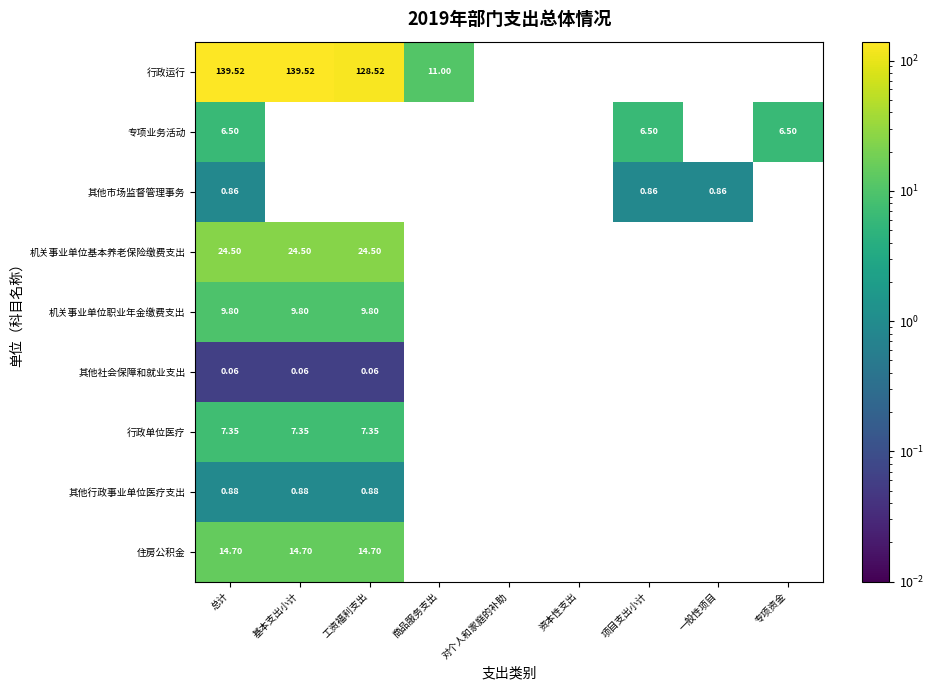

At which label does 行政单位医疗 reach its minimum?

总计